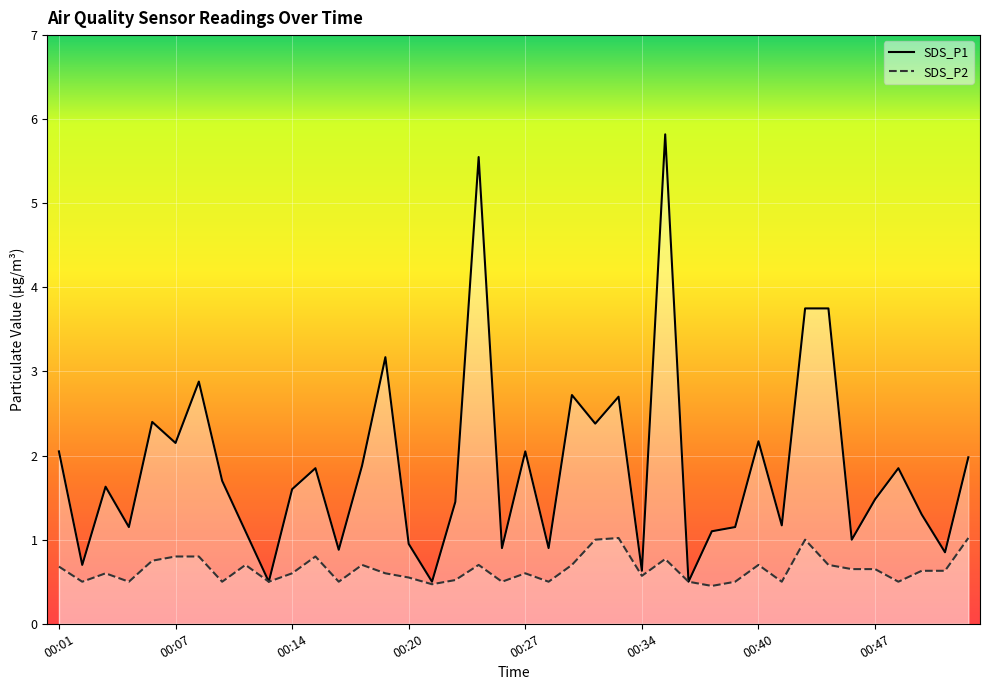

True or false: SDS_P1 has more than 0 interior local peaks.

True